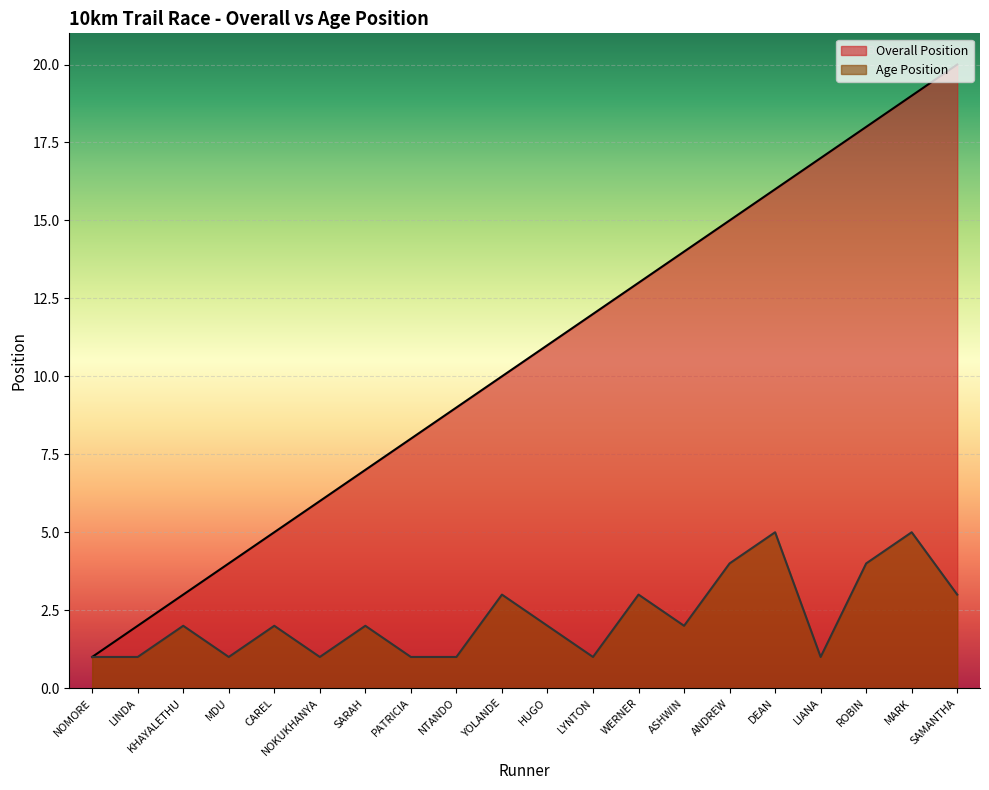

Reading right to left, transcribe all the data shown in this chart.

Overall Position: 20	19	18	17	16	15	14	13	12	11	10	9	8	7	6	5	4	3	2	1
Age Position: 3	5	4	1	5	4	2	3	1	2	3	1	1	2	1	2	1	2	1	1